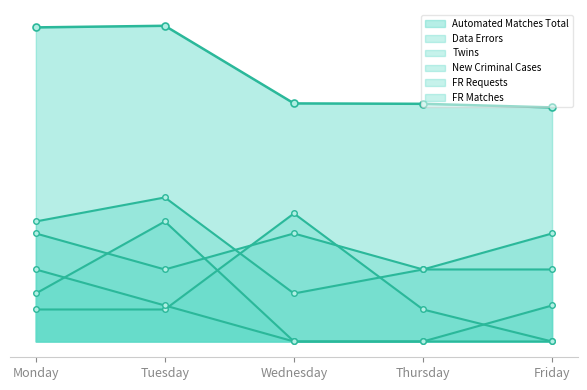

Reading left to right, list all the values displayed in this chart.

Automated Matches Total: 785	789	595	594	585
Data Errors: 270	180	270	180	270
Twins: 300	360	120	180	180
New Criminal Cases: 80	80	320	80	0
FR Requests: 180	90	0	0	90
FR Matches: 120	300	0	0	0